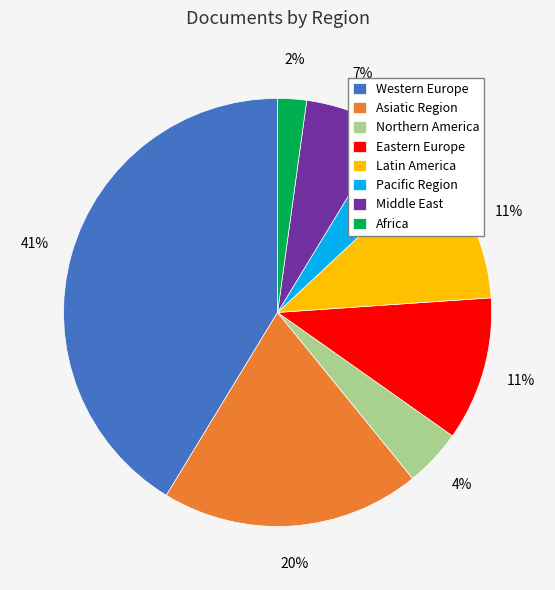

Is there any slice that represents more than half of the pie?

No